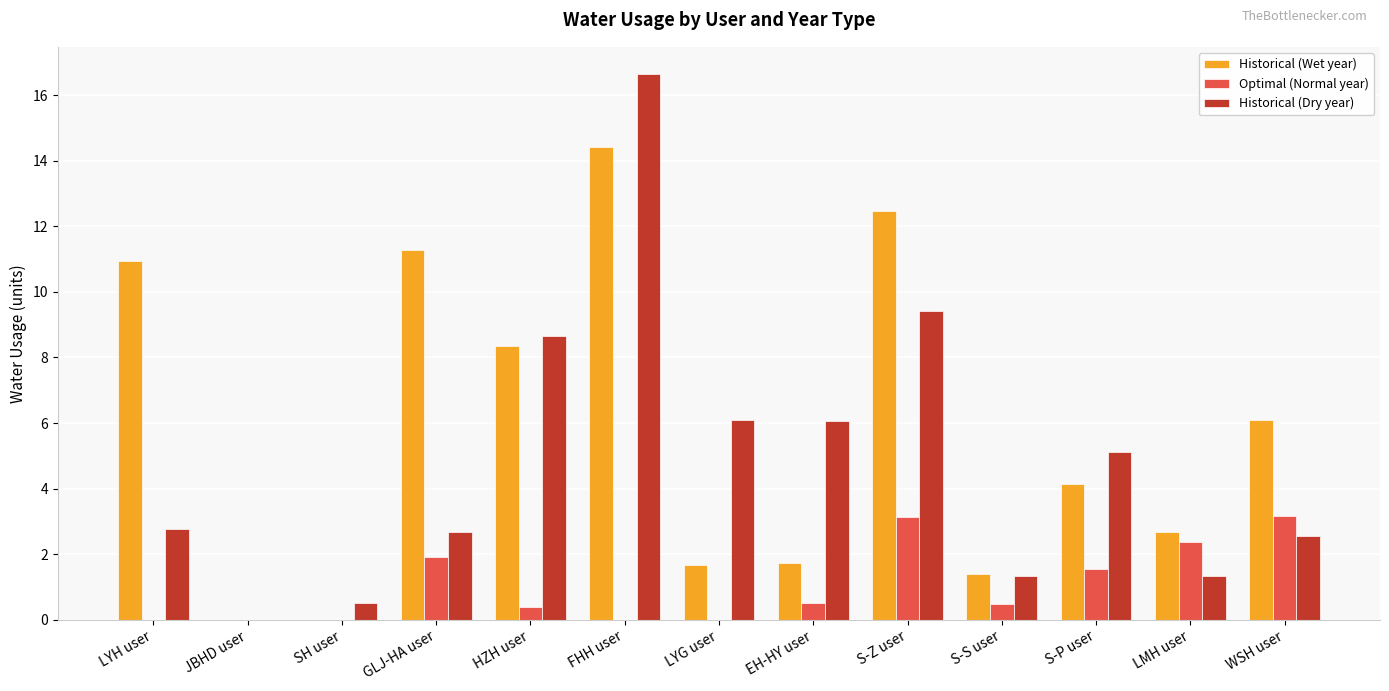

How many values in the Historical (Dry year) series exceed 2?

9